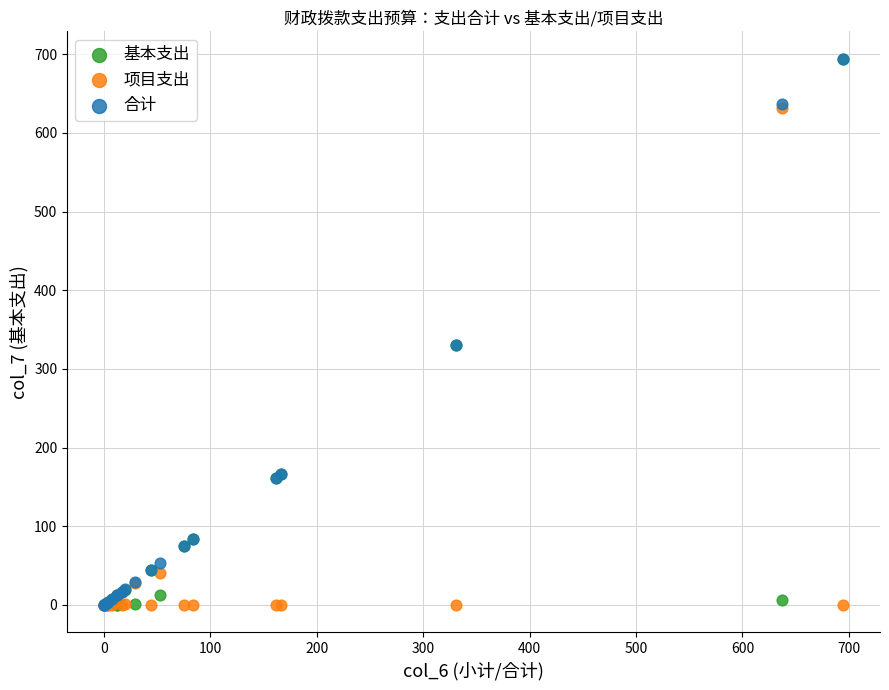

Which series has the widest spread of Y values?

基本支出